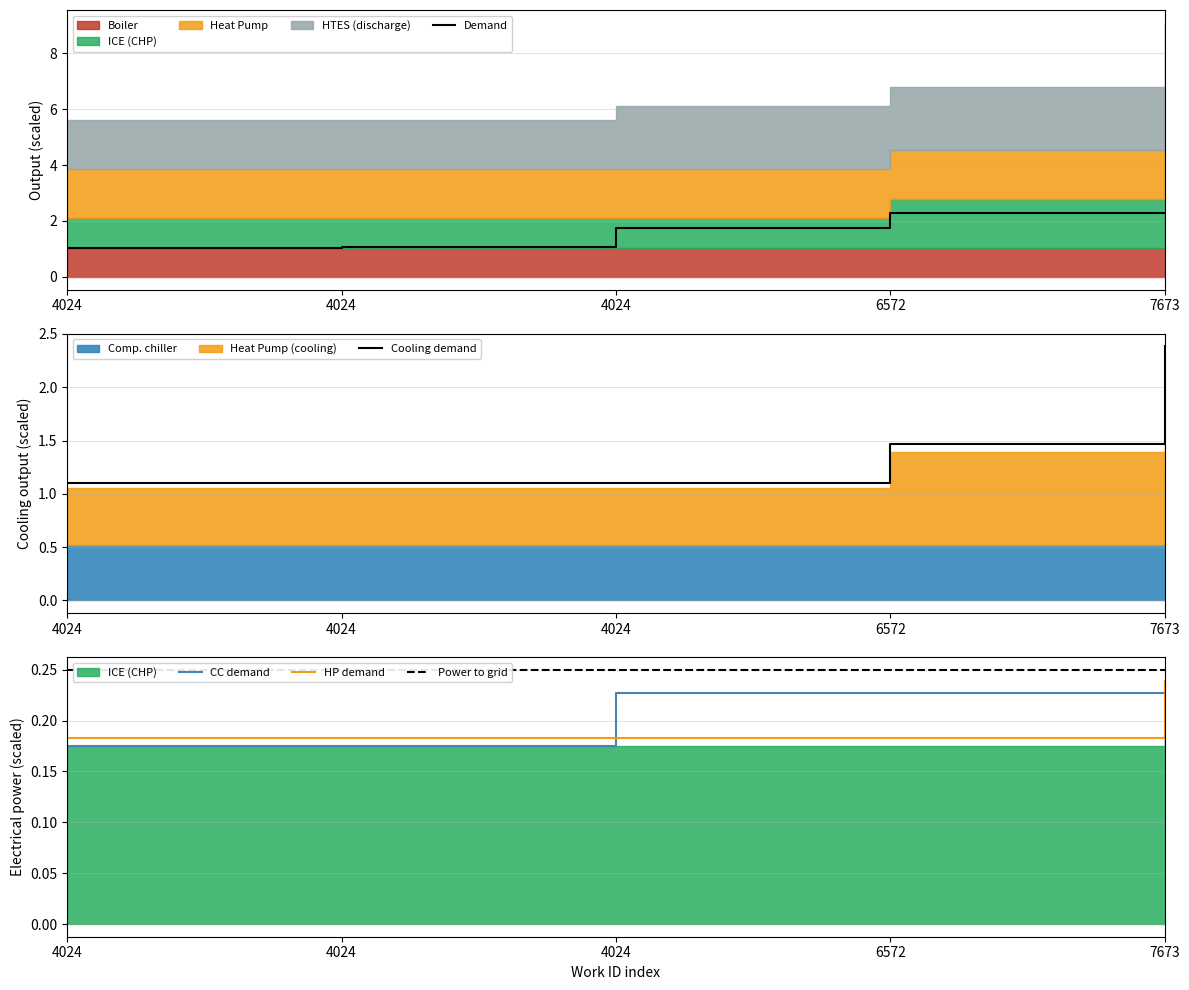

Between 4024 and 4024, which series saw the biggest shift?

Demand